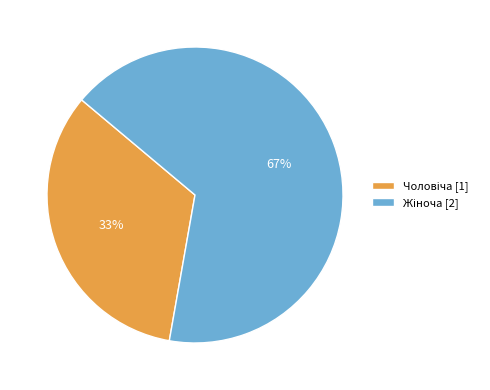

Is there any slice that represents more than half of the pie?

Yes